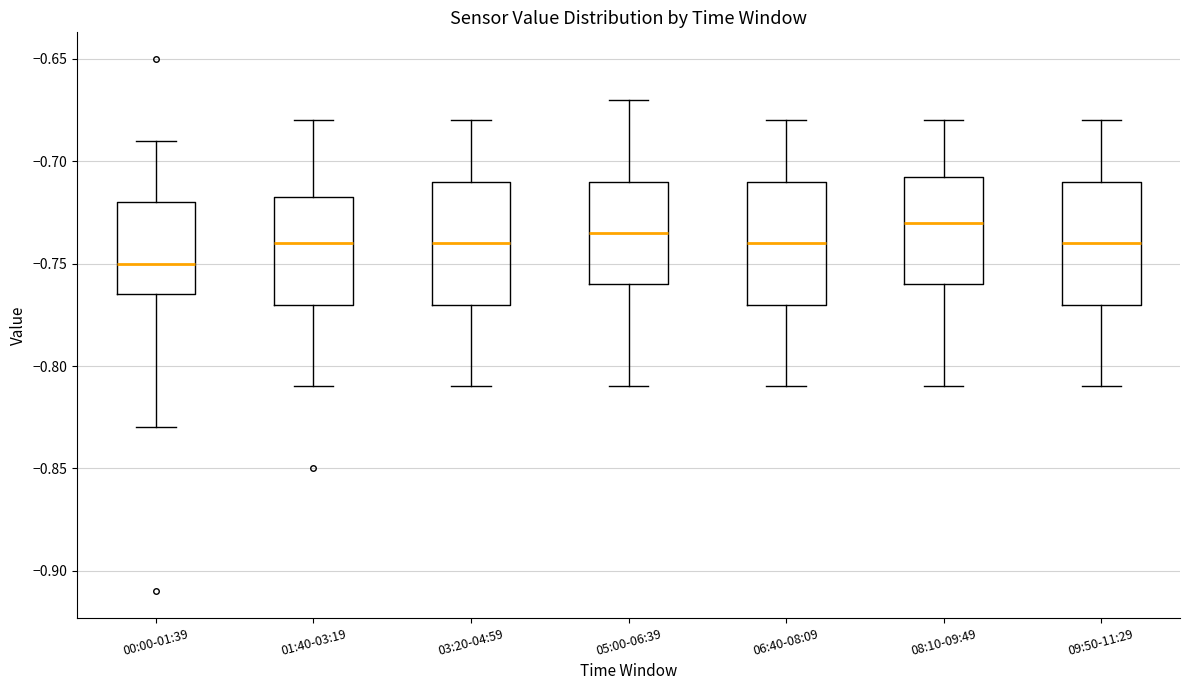

Reading left to right, transcribe this box plot: for each box, give where its median line is, the range the box spans, and where its two whiskers end, as read against the y-axis. The values are not printed on the chart, so give them approximately, as read against the axis.

00:00-01:39: median -0.750, box -0.765 to -0.720, whiskers -0.830 to -0.690
01:40-03:19: median -0.740, box -0.770 to -0.715, whiskers -0.810 to -0.680
03:20-04:59: median -0.740, box -0.770 to -0.710, whiskers -0.810 to -0.680
05:00-06:39: median -0.735, box -0.760 to -0.710, whiskers -0.810 to -0.670
06:40-08:09: median -0.740, box -0.770 to -0.710, whiskers -0.810 to -0.680
08:10-09:49: median -0.730, box -0.760 to -0.705, whiskers -0.810 to -0.680
09:50-11:29: median -0.740, box -0.770 to -0.710, whiskers -0.810 to -0.680